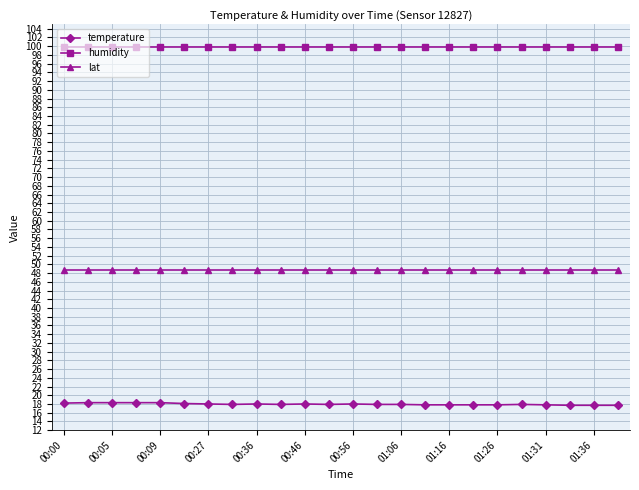

Which series has the widest spread of values?

temperature